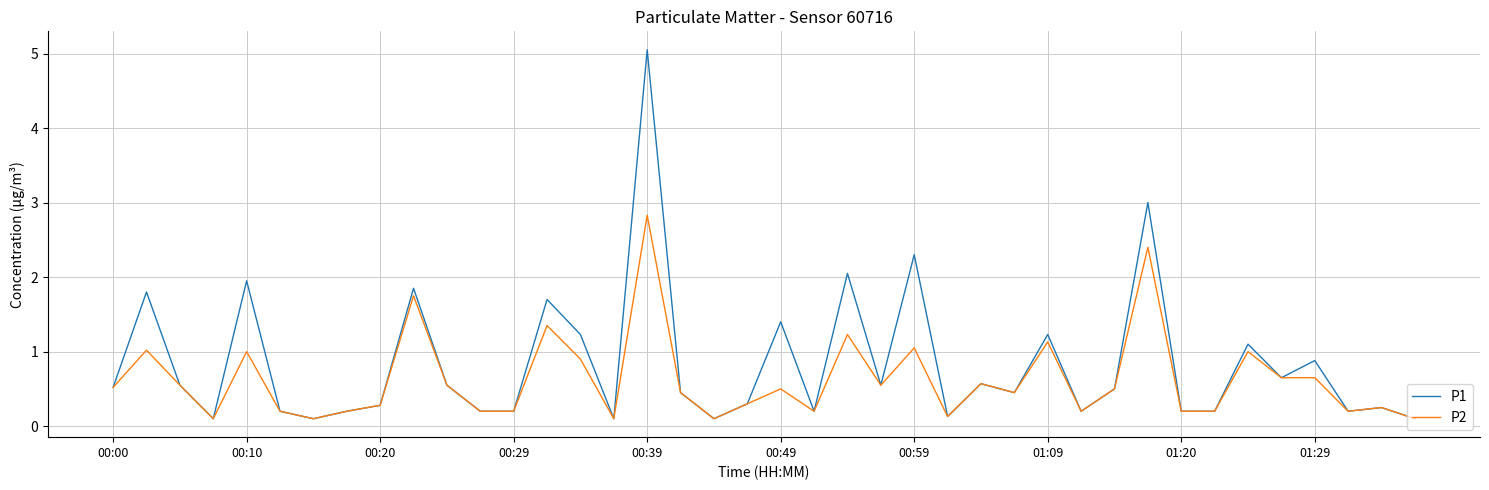

List the series in order of their peak value, lowest first.

P2, P1